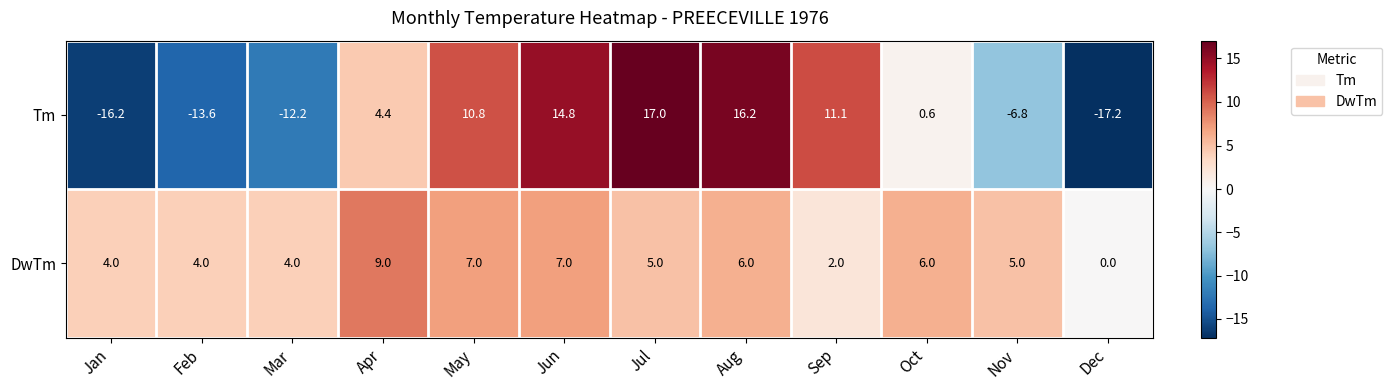

Which series has the widest spread of values?

Tm